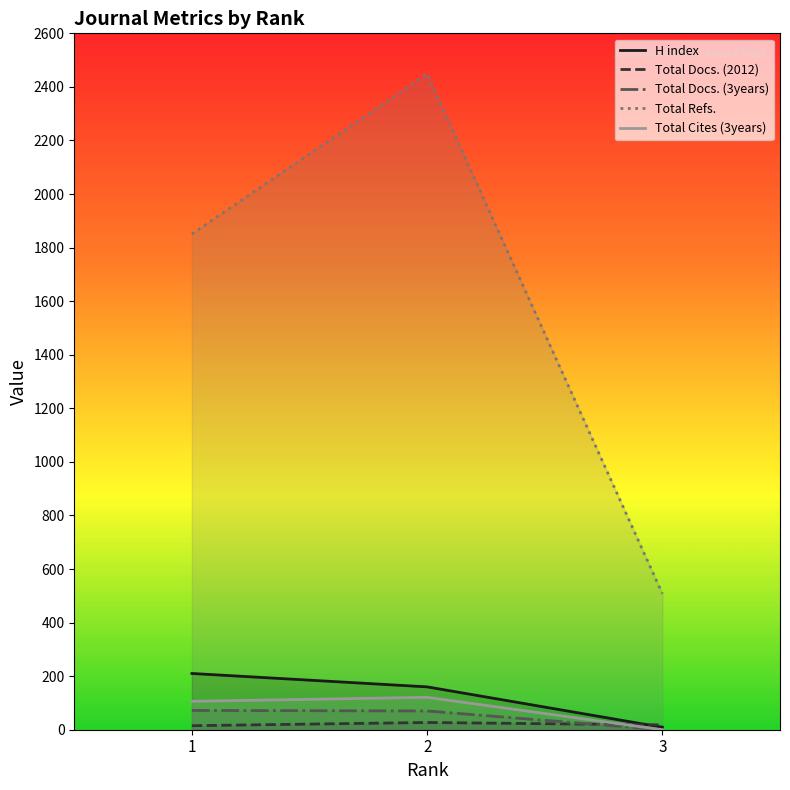

Which category has the lowest value across all series?

3